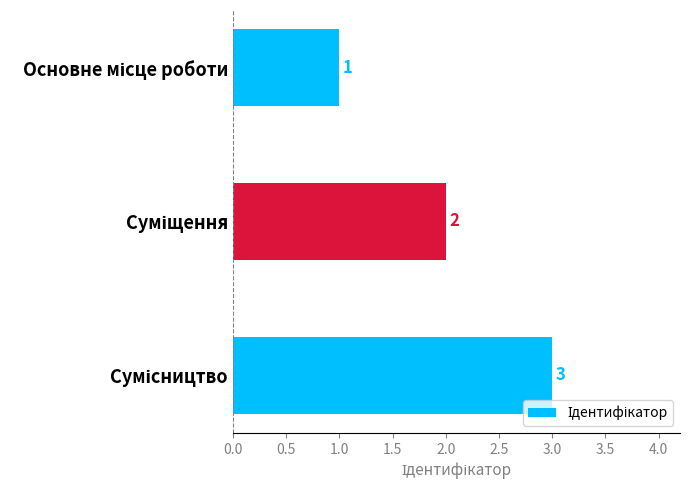

What is the sum of all values?

6